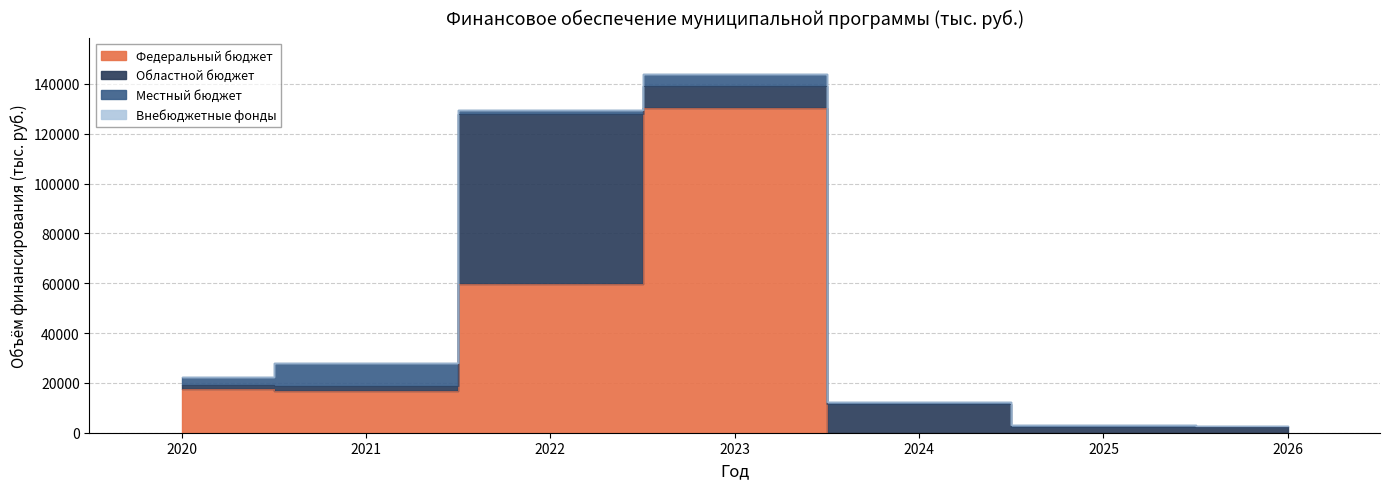

Which label corresponds to the smallest value in the chart?

2024